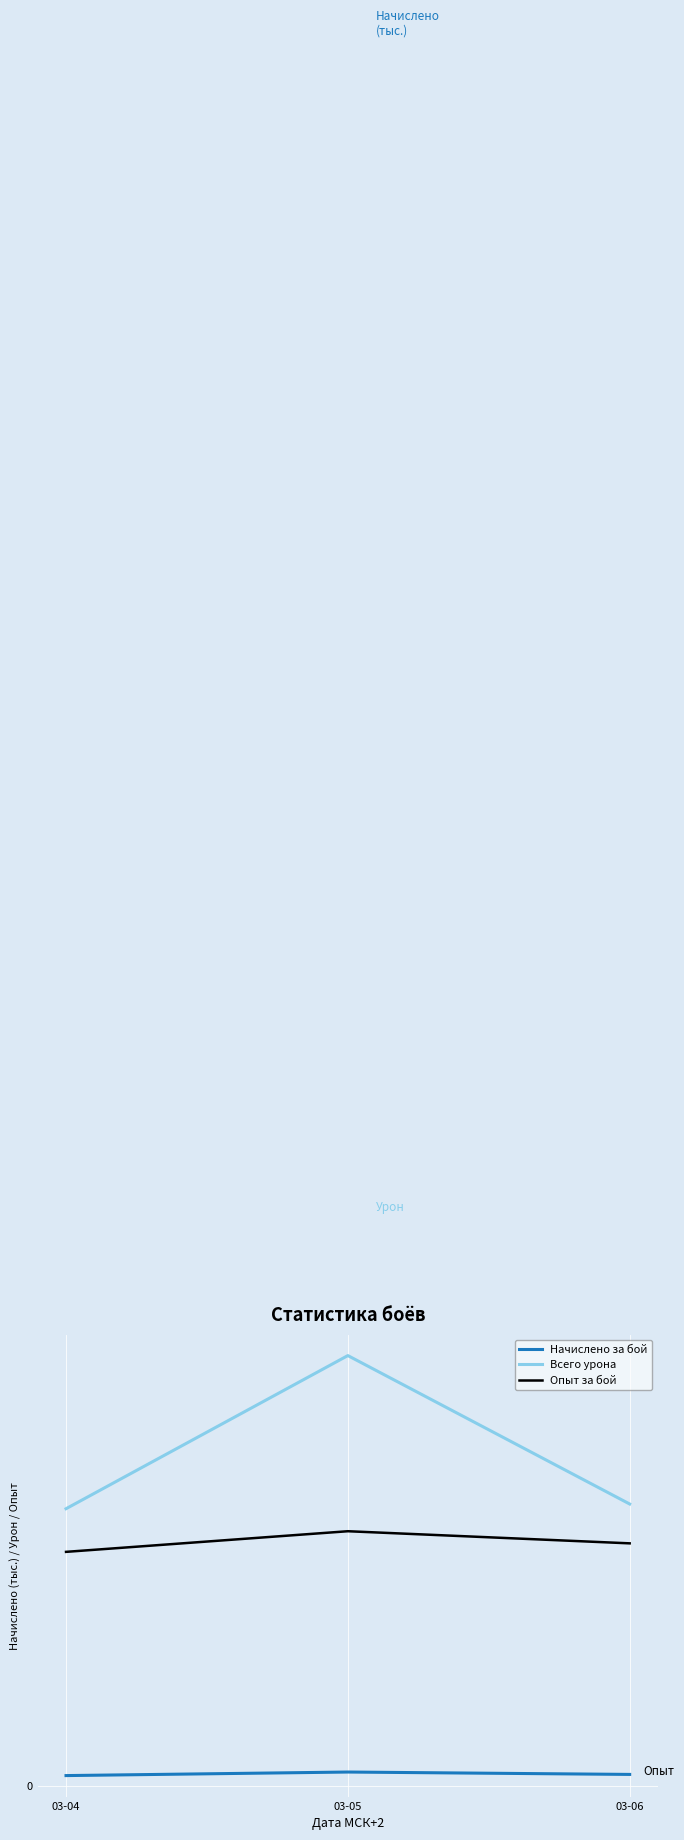

What is the minimum value shown in the chart?

36.5